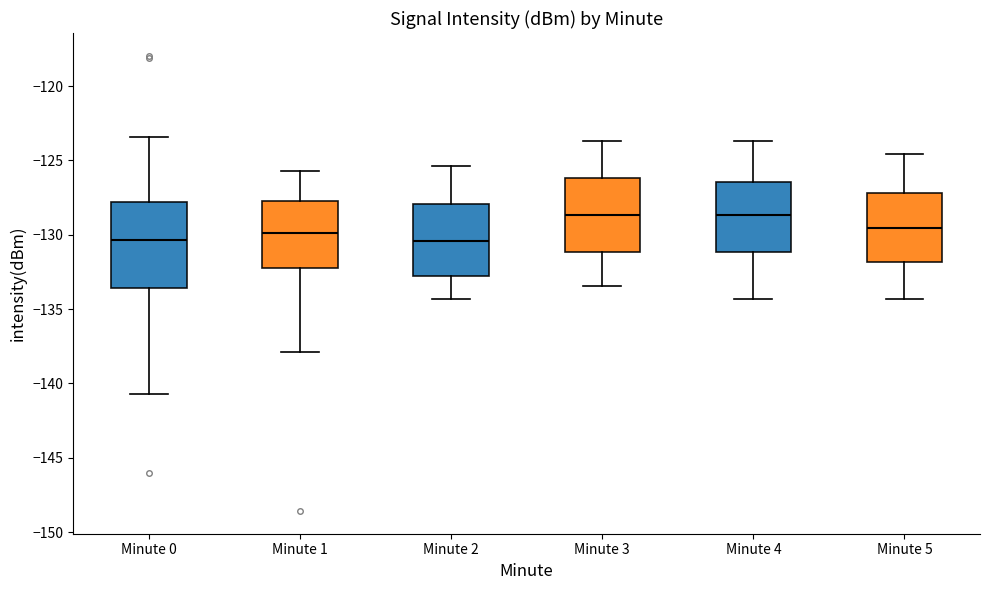

Comparing the boxes themselves (not the whiskers), which one is the tallest?

Minute 0